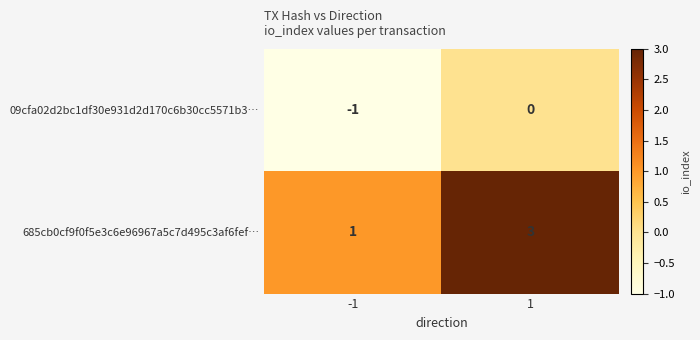

Count the number of categories in the chart.

2